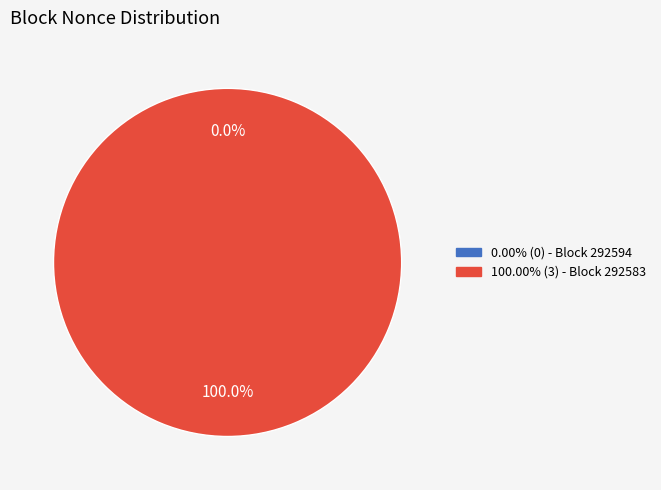

What percentage do 292583 and 292594 together represent?

100.0%